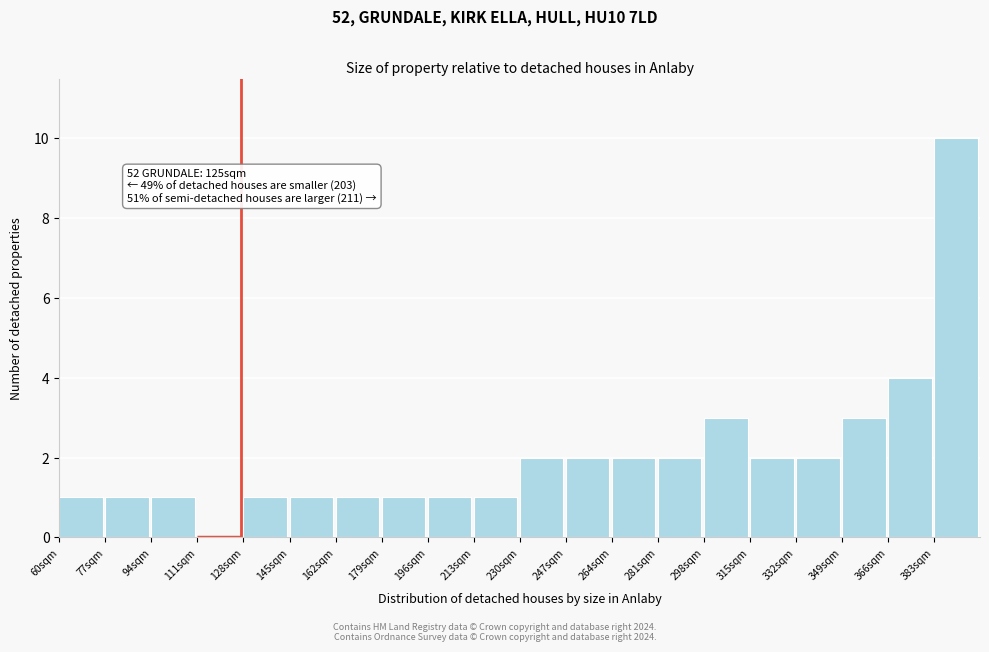

Which range on the x-axis has the tallest bar?

383 to 400